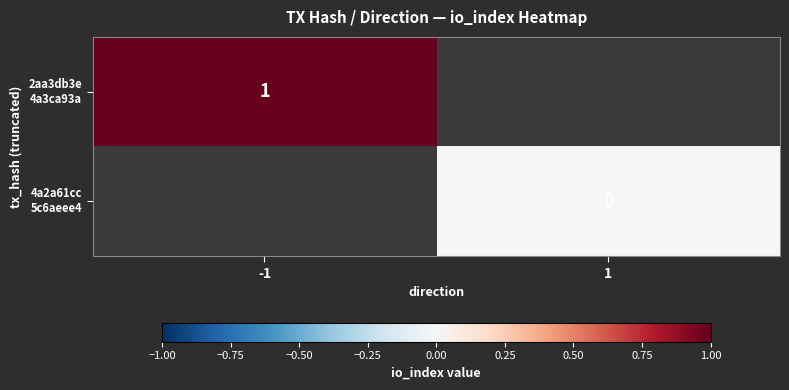

List the series in order of their peak value, highest first.

2aa3db3e 4a3ca93a, 4a2a61cc 5c6aeee4